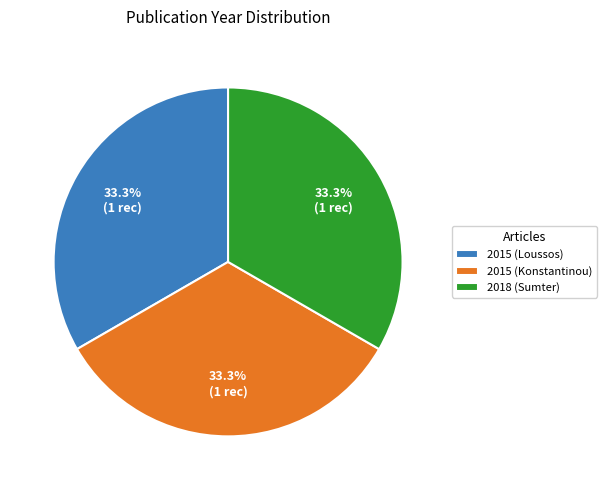

Approximately how many times larger is the value at 2015 (Loussos) compared to 2015 (Konstantinou)?

1.0